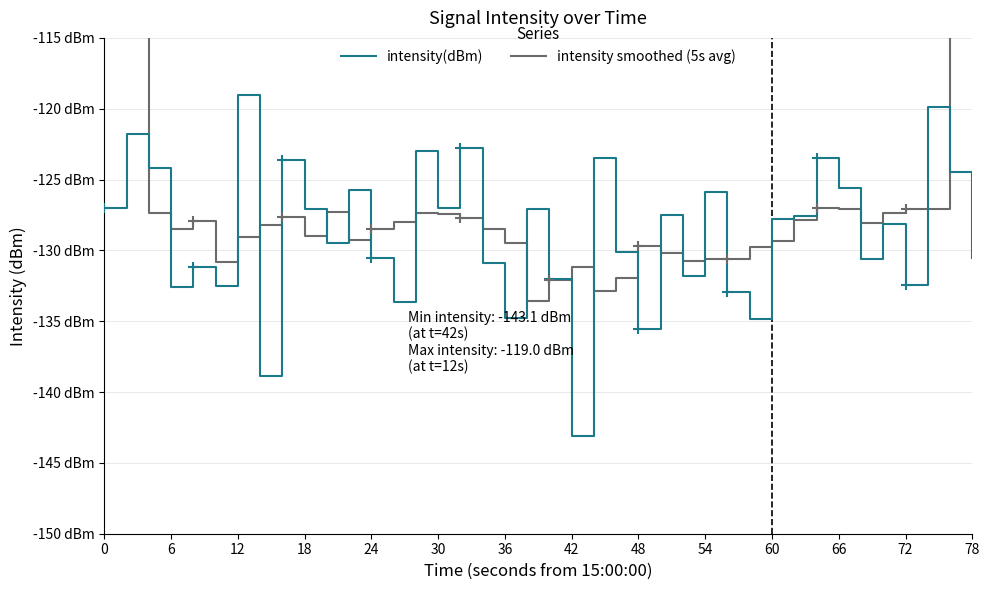

In intensity(dBm), how many points are lower than both neighbors (excluding endpoints)?

13